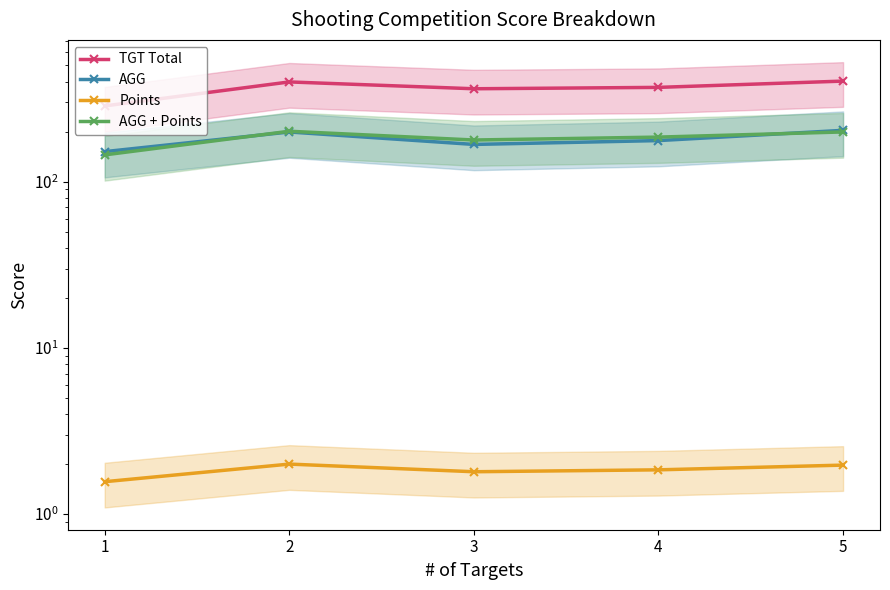

True or false: TGT Total and AGG cross at least once.

False